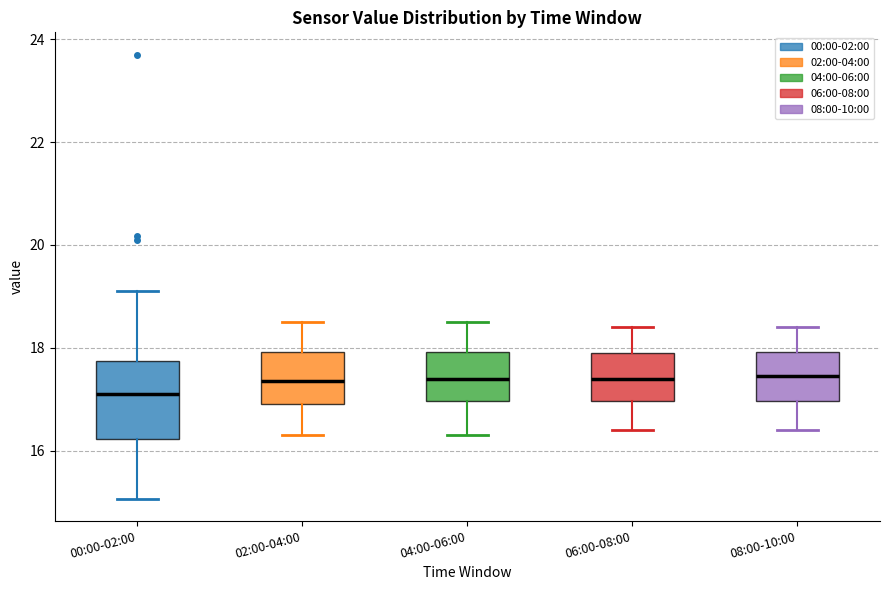

Reading left to right, read every box against the y-axis: the position of its median line, the range the box covers, and the ends of its whiskers. The values are not printed on the chart, so give them approximately, as read against the axis.

00:00-02:00: median 17.2, box 16.2 to 17.8, whiskers 15.0 to 19.2
02:00-04:00: median 17.4, box 17.0 to 18.0, whiskers 16.4 to 18.6
04:00-06:00: median 17.4, box 17.0 to 18.0, whiskers 16.4 to 18.6
06:00-08:00: median 17.4, box 17.0 to 18.0, whiskers 16.4 to 18.4
08:00-10:00: median 17.4, box 17.0 to 18.0, whiskers 16.4 to 18.4